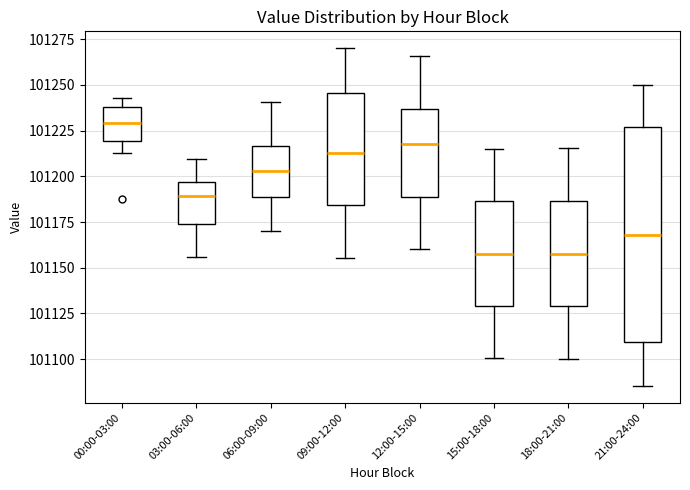

Comparing the boxes themselves (not the whiskers), which one is the tallest?

21:00-24:00